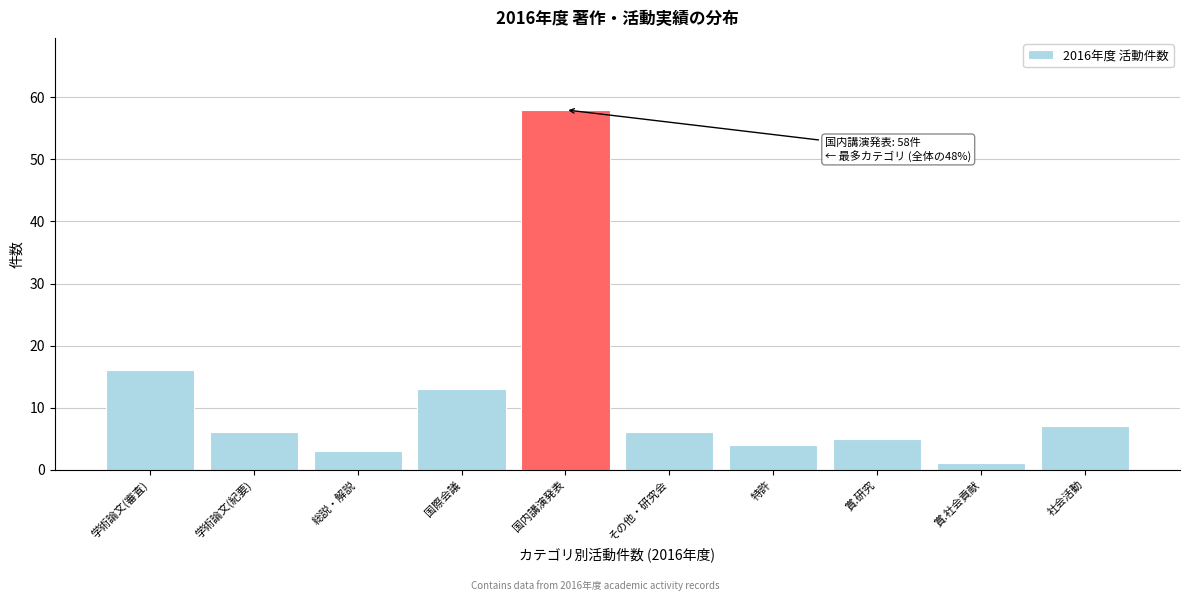

Reading left to right, transcribe all the data shown in this chart.

学術論文(審査)=16	学術論文(紀要)=6	総説・解説=3	国際会議=13	国内講演発表=58	その他・研究会=6	特許=4	賞.研究=5	賞.社会貢献=1	社会活動=7